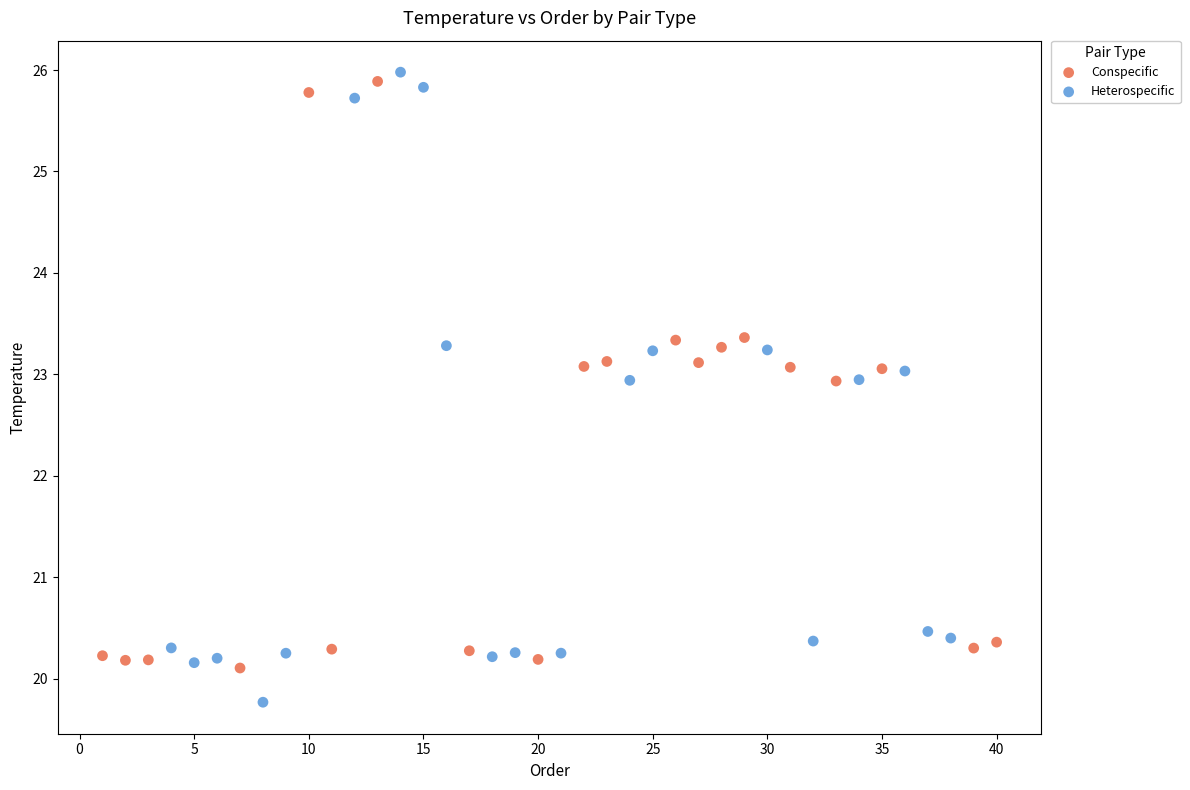

Which series contains the highest Y value?

Heterospecific